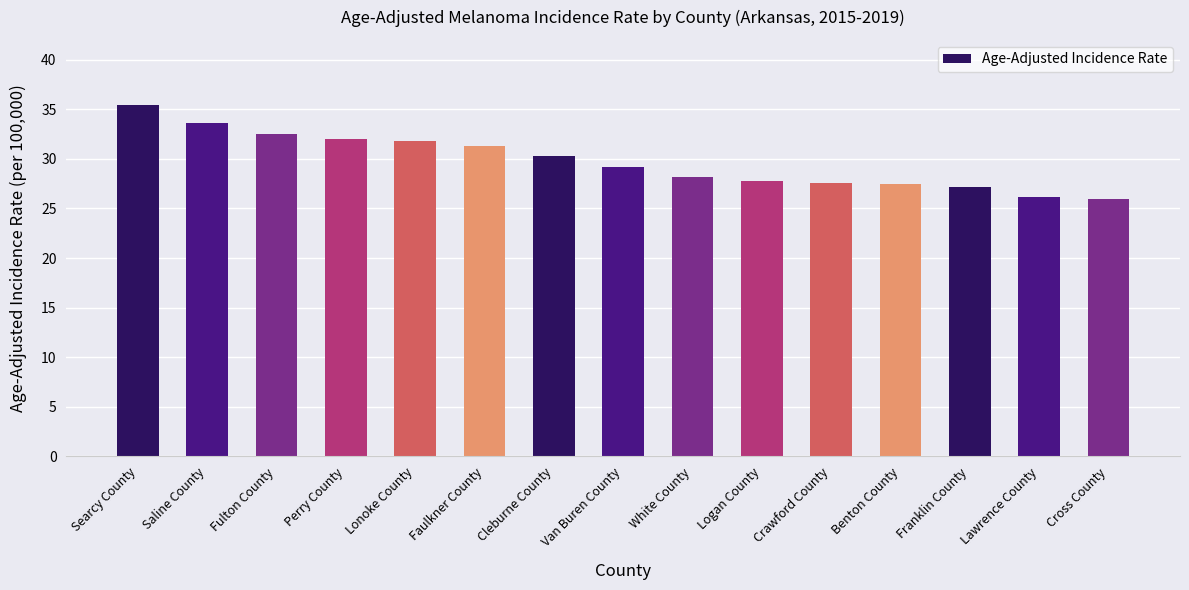

What is the average value?

29.8